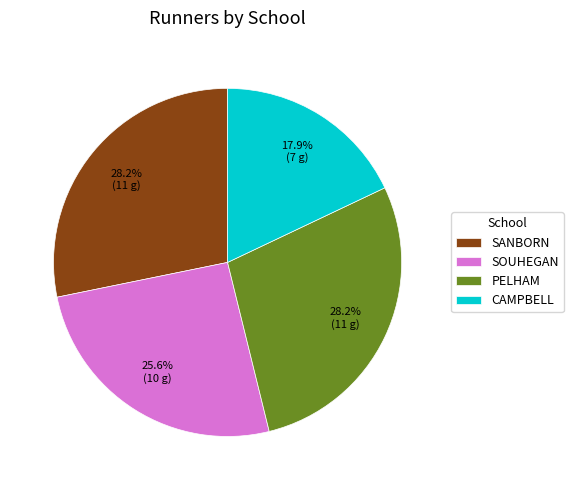

Between SOUHEGAN and SANBORN, which is larger?

SANBORN